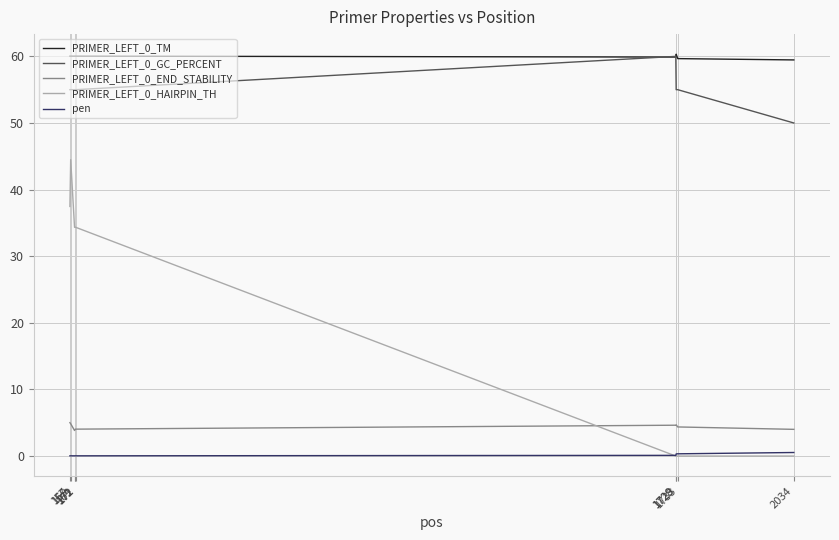

What is the highest value of the PRIMER_LEFT_0_TM series?

60.3